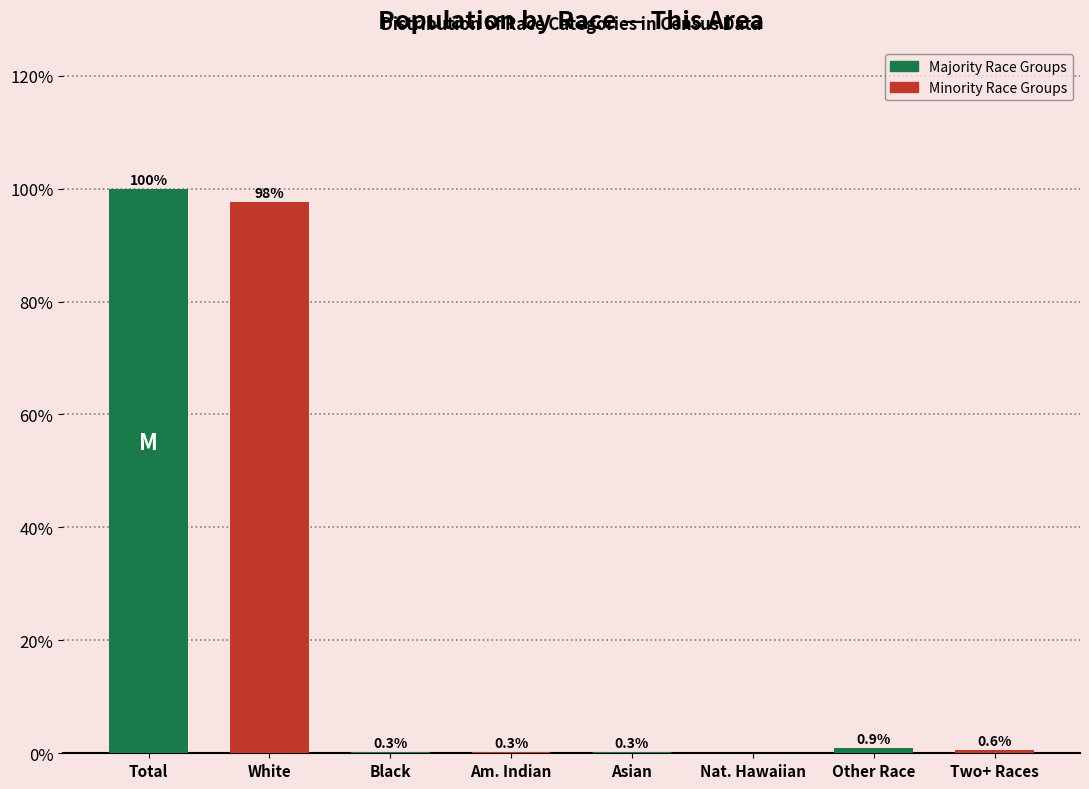

What is the change in value from White to Asian?

-97.3